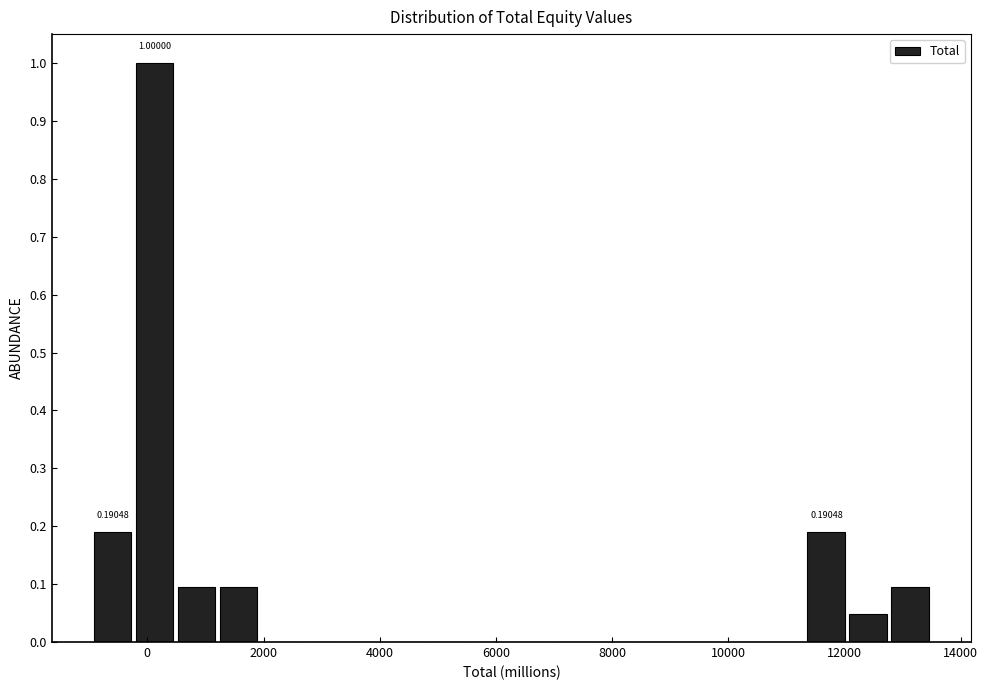

Around what value on the x-axis is the tallest bar? Give the approximate position of its centre, as read against the axis.

200